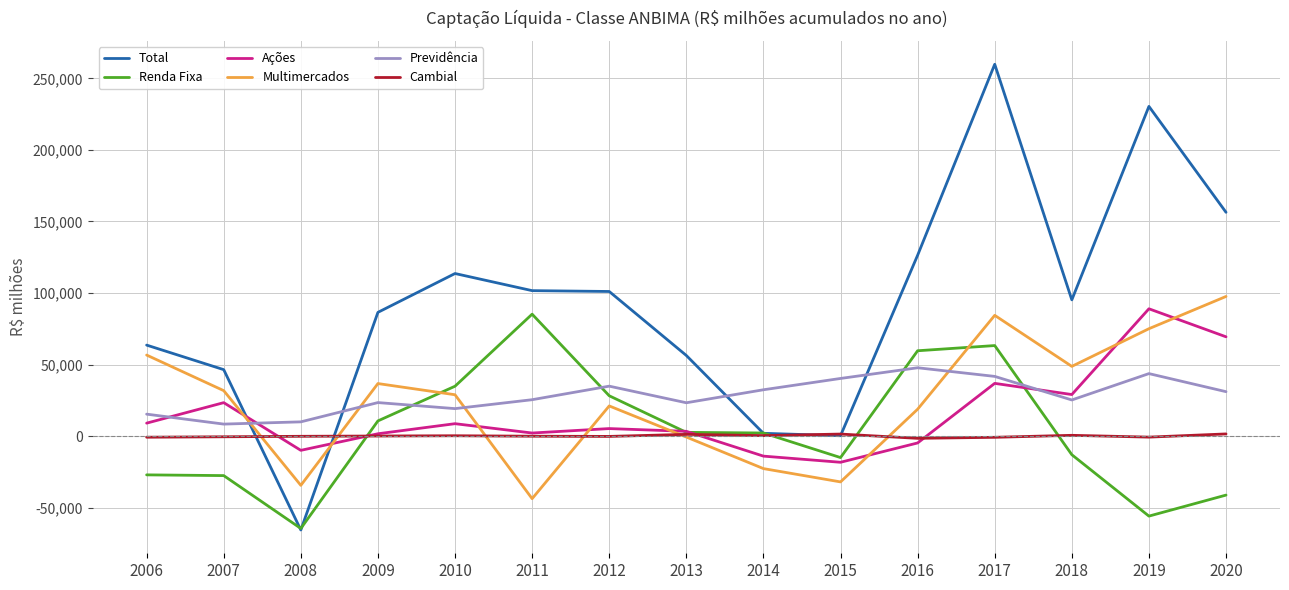

What is the difference between the Total values at 2007 and 2014?

44480.9